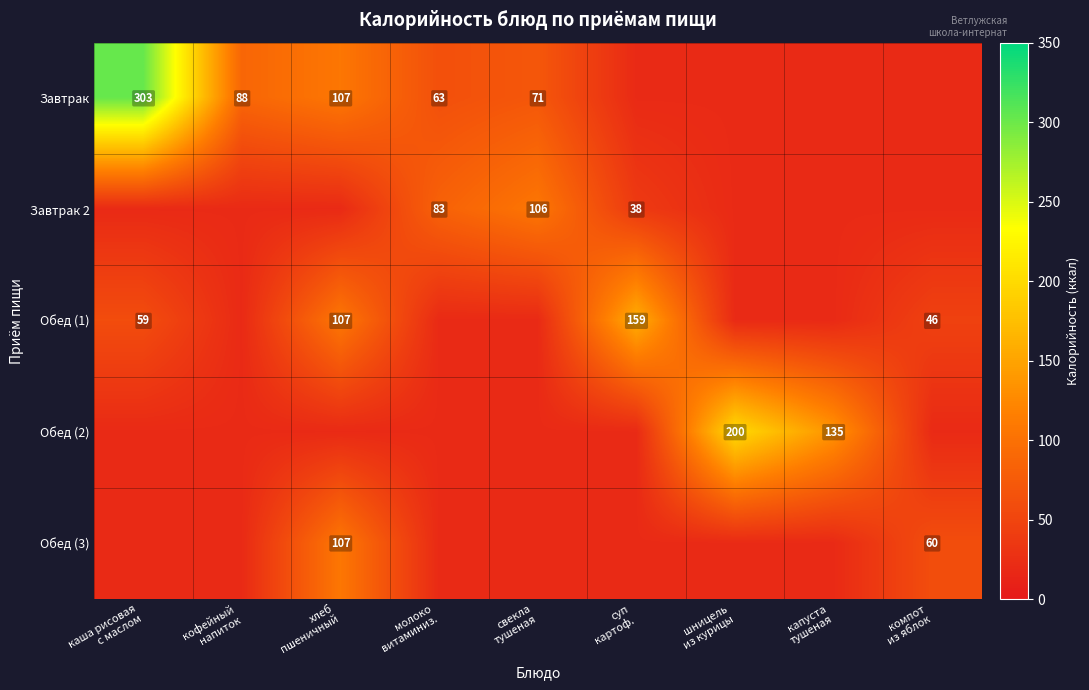

Between молоко
витаминиз. and суп
картоф., which is larger?

молоко
витаминиз.